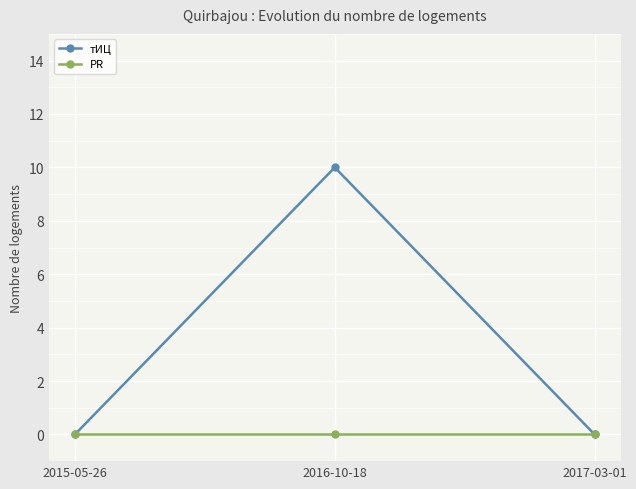

Which series changed the most between 2016-10-18 and 2017-03-01?

тИЦ